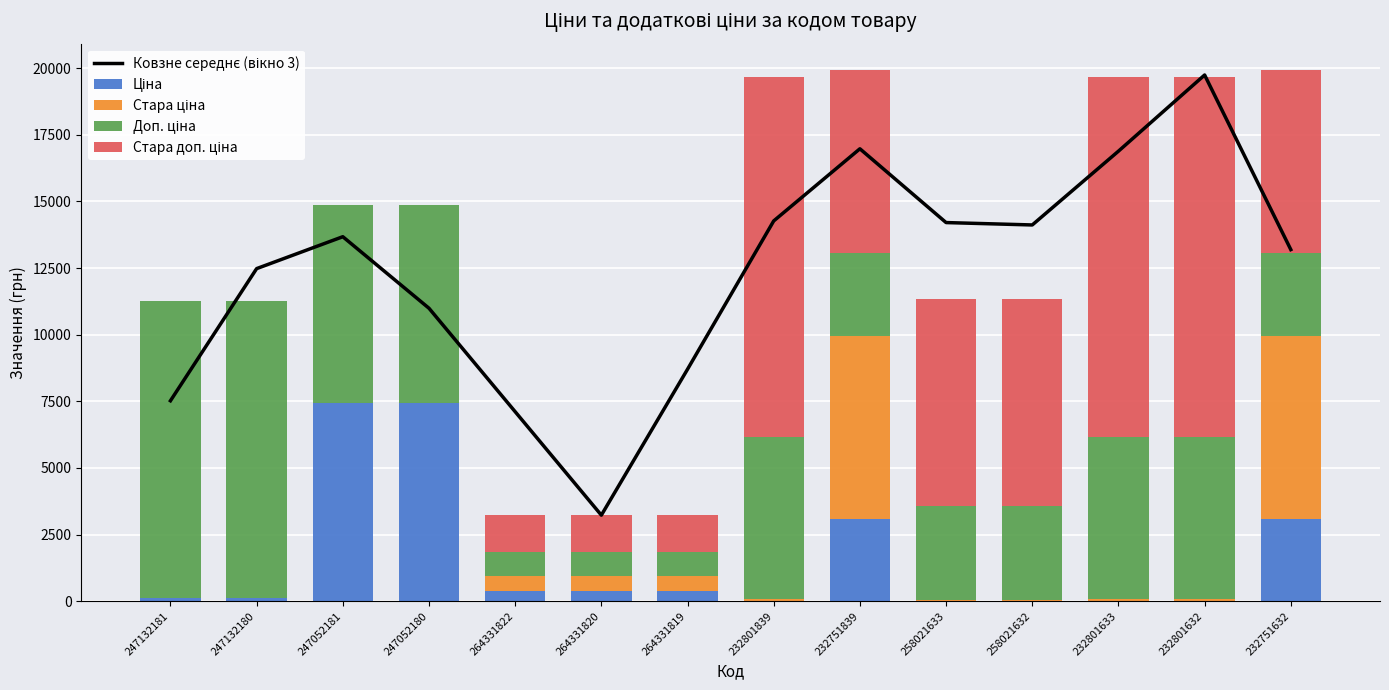

Rank the series at 232751839 from highest to lowest value.

Ковзне середнє (вікно 3), Стара ціна, Стара доп. ціна, Ціна, Доп. ціна